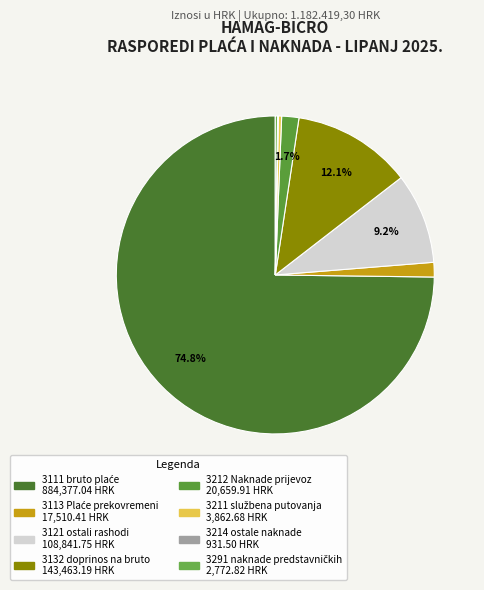

The 3132 doprinos na bruto slice represents 26% of the pie. True or false?

False